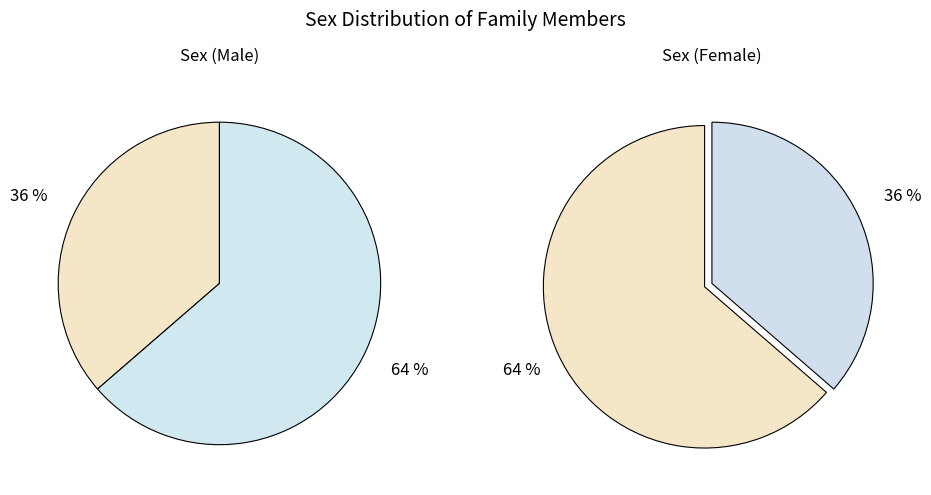

Is the sum of M and F greater than half?

Yes